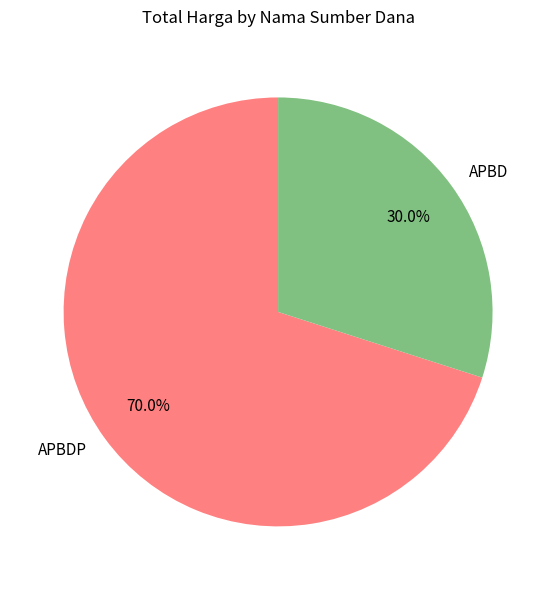

Count the number of slices in the pie.

2